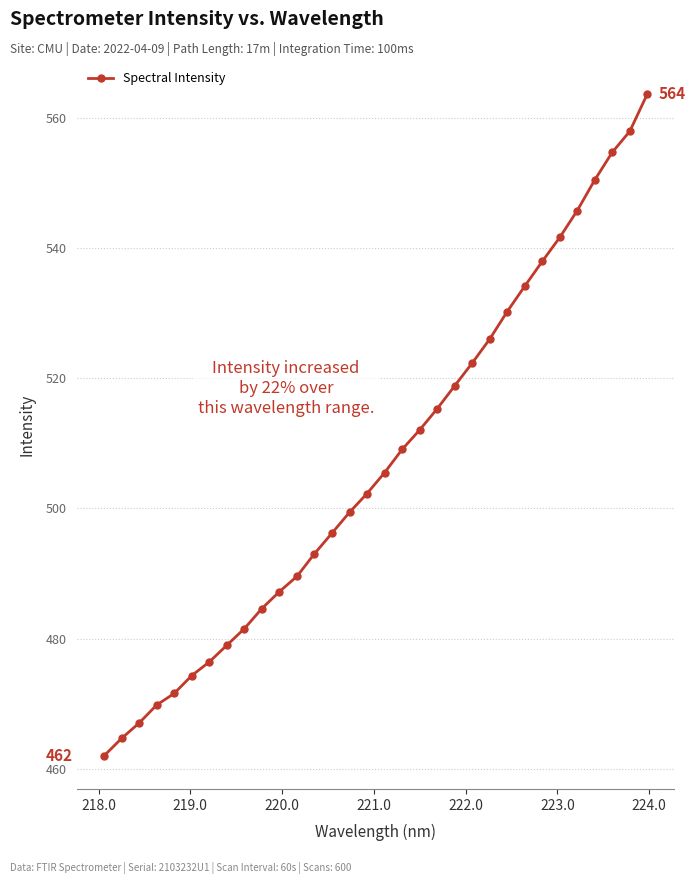

What is the greatest value displayed?

563.6